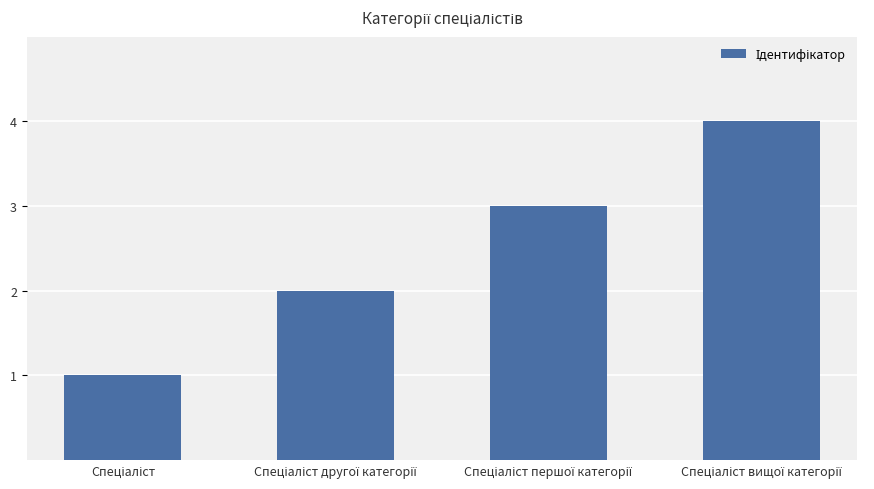

What is the difference between the maximum and minimum values?

3